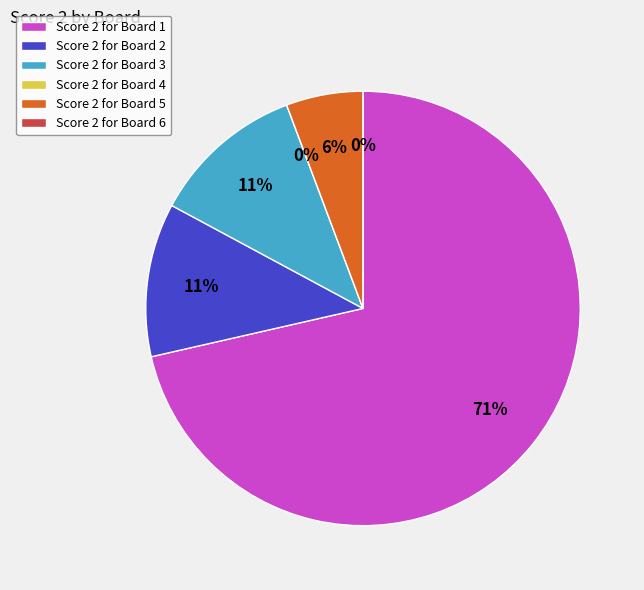

Which slice represents more than half of the pie?

Board 1